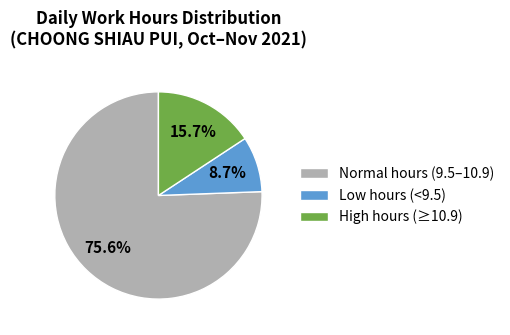

How many slices are in this pie chart?

3